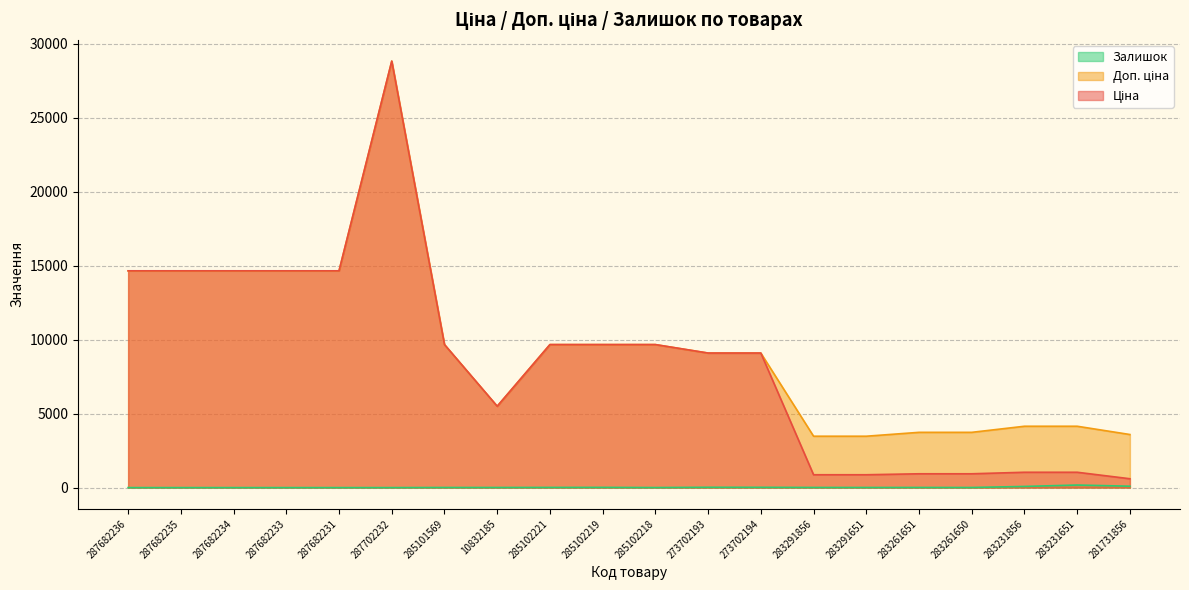

Which label corresponds to the largest value in the chart?

287702232